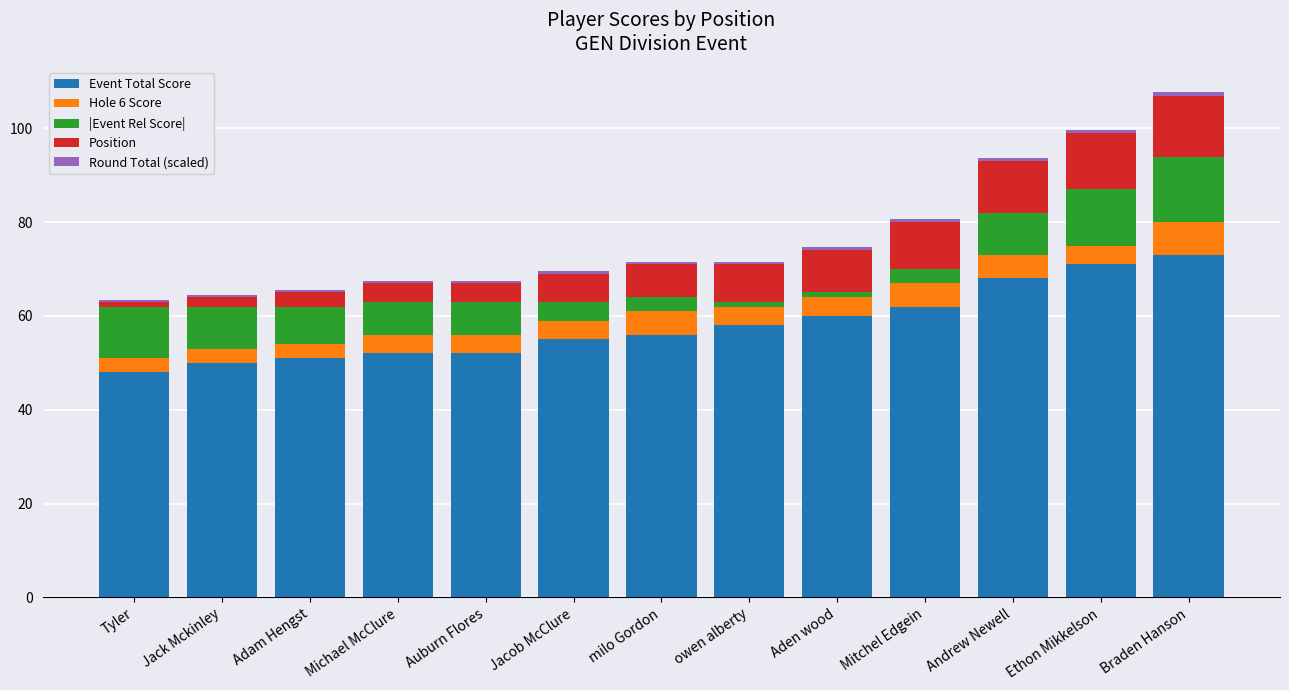

What is the lowest value of the Event Total Score series?

48.0